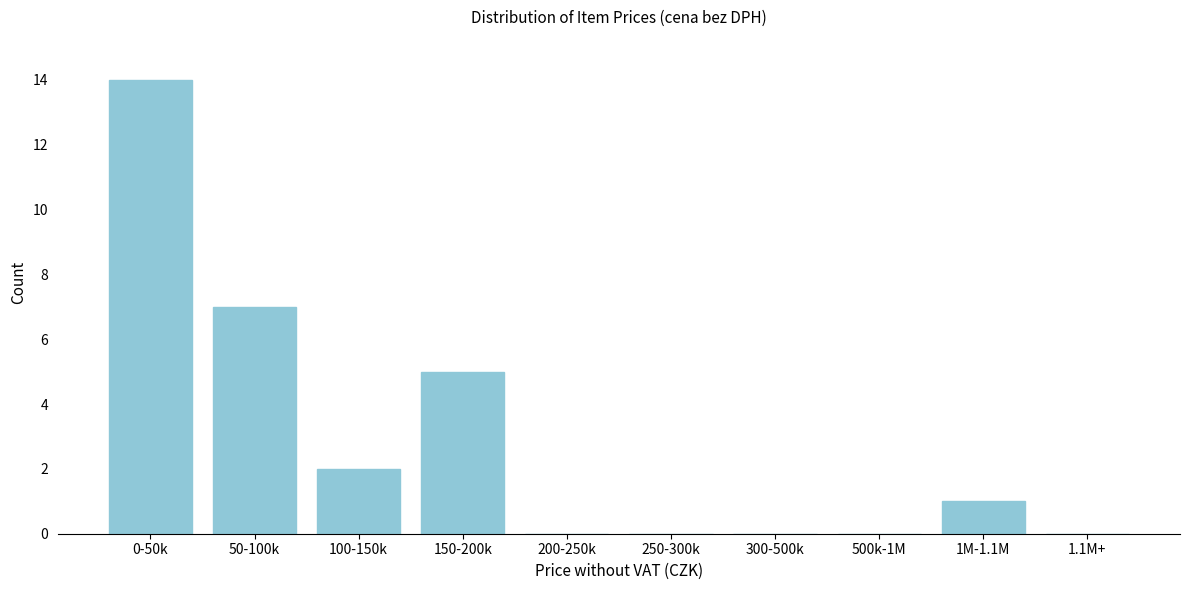

Reading left to right, extract all data points from this chart.

0-50k=14	50-100k=7	100-150k=2	150-200k=5	200-250k=0	250-300k=0	300-500k=0	500k-1M=0	1M-1.1M=1	1.1M+=0